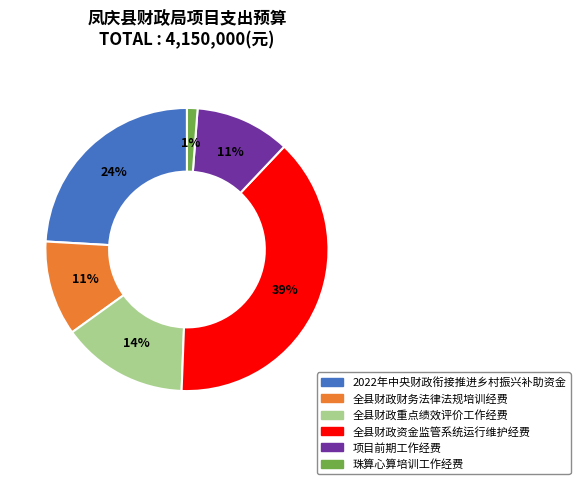

Between 珠算心算培训工作经费 and 全县财政资金监管系统运行维护经费, which is larger?

全县财政资金监管系统运行维护经费